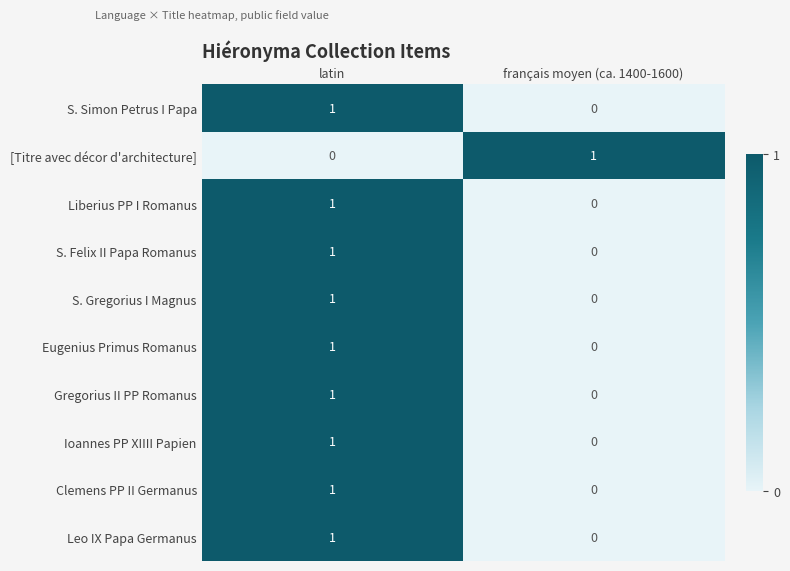

True or false: S. Gregorius I Magnus has a value of 1 at français moyen (ca. 1400-1600).

False